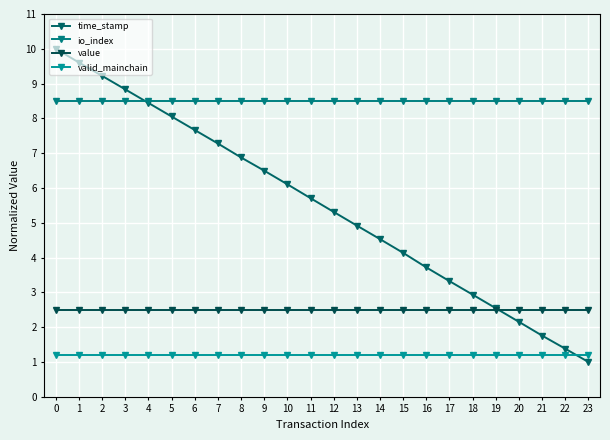

The value of value at 10 is 2.5. True or false?

True